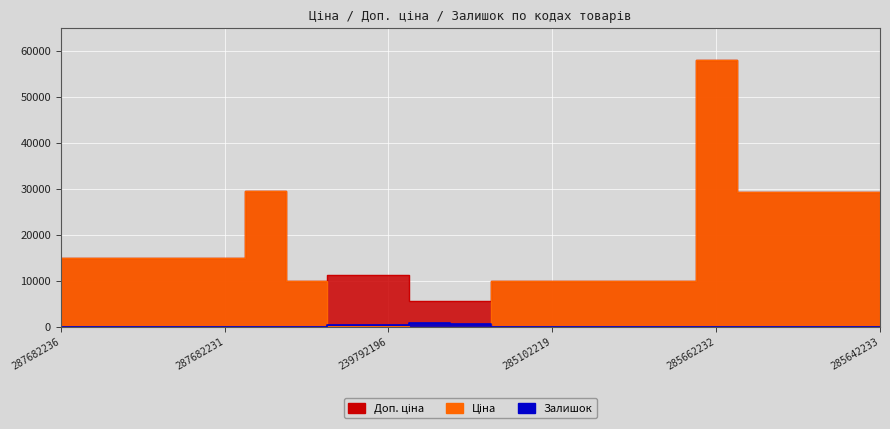

What is the label of the 5th point from the right?

285662232